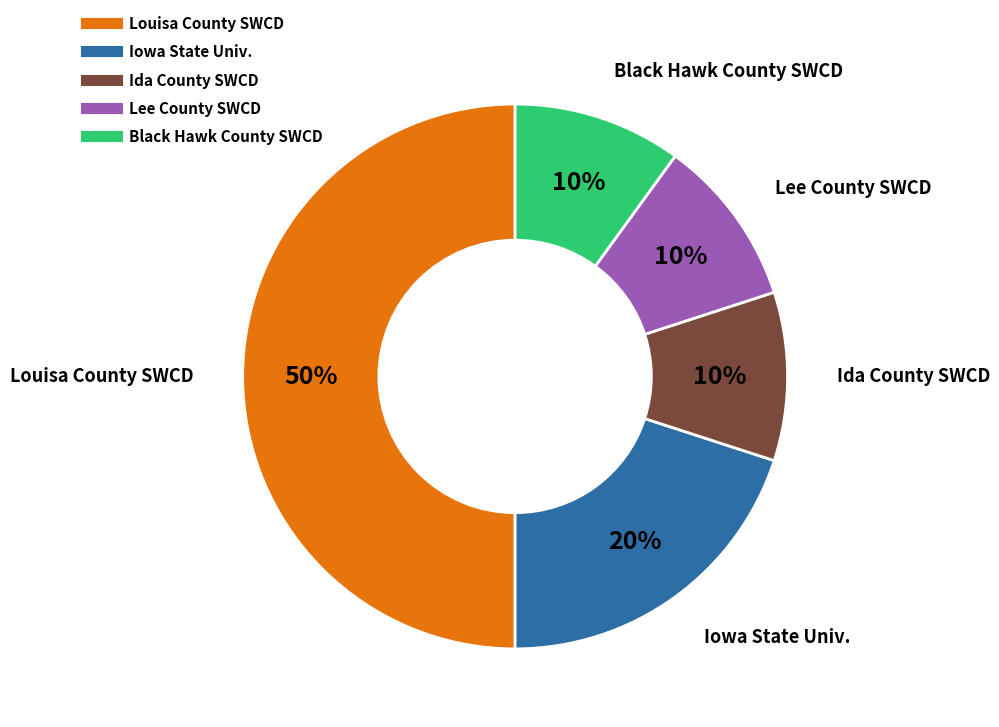

Count the number of slices in the pie.

5